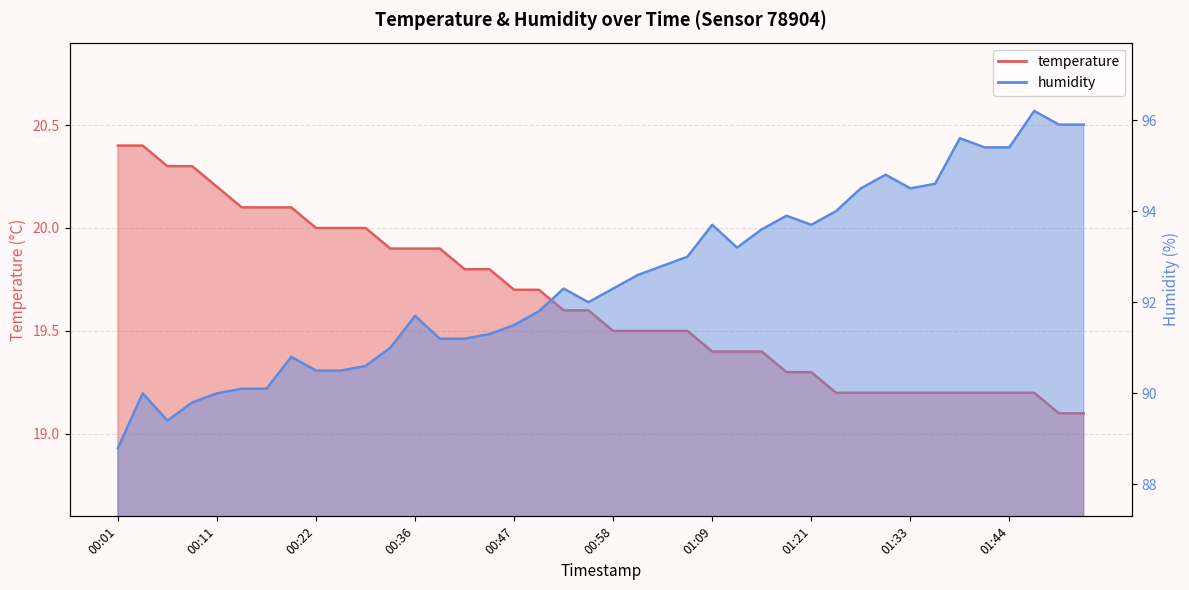

What is the difference between the highest and lowest values at 01:35?

75.4